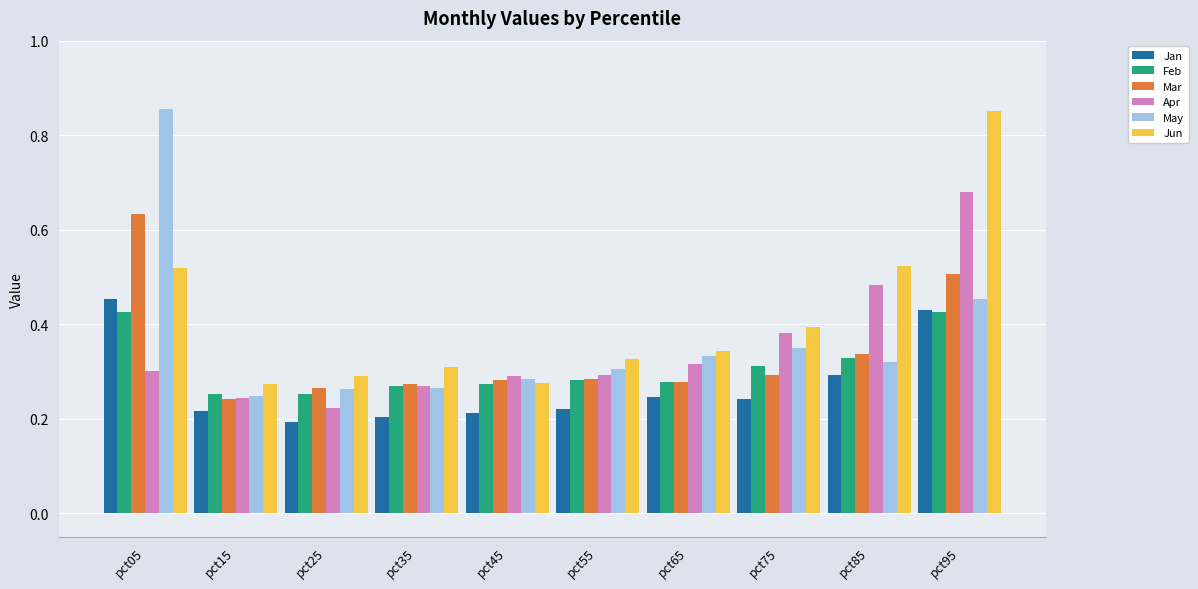

Where is Mar nearest to the value 0?

pct15